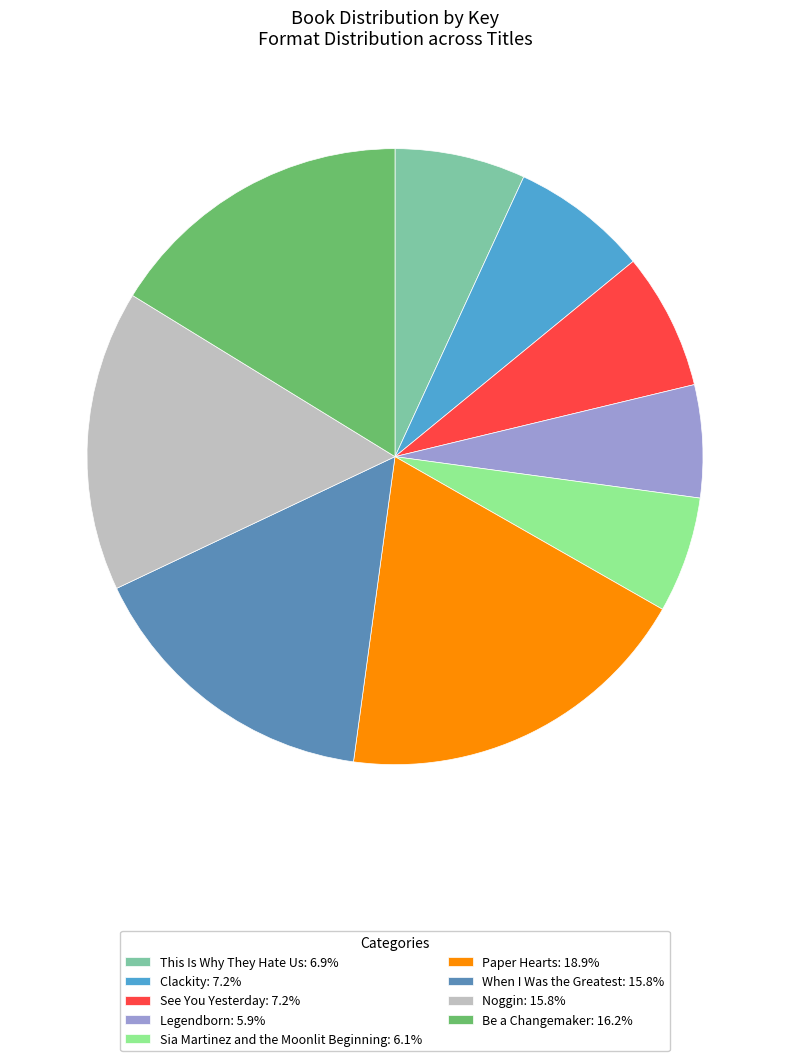

Is there a majority slice in this chart?

No